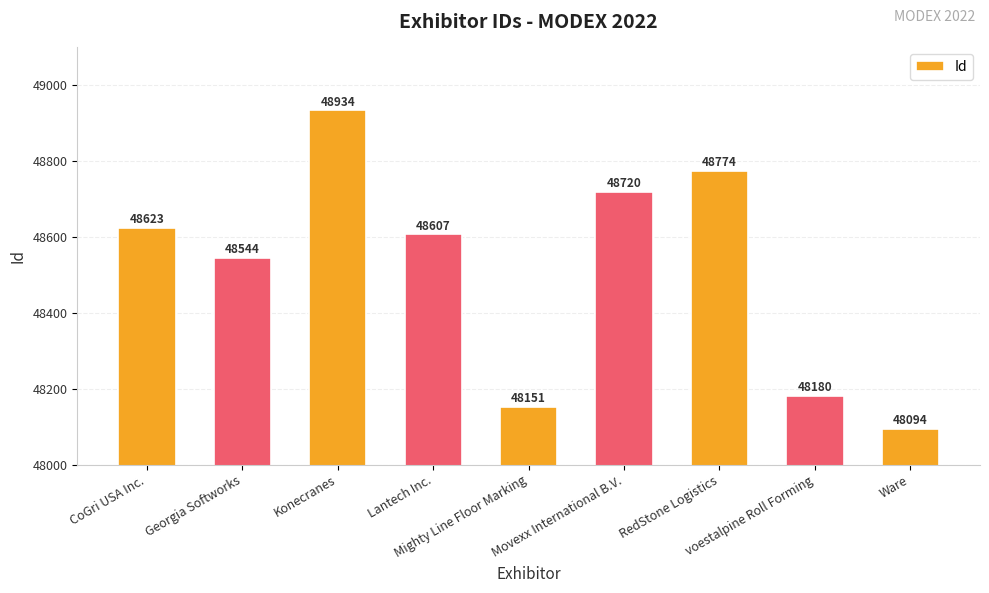

What is the ratio of the value at CoGri USA Inc. to the value at Lantech Inc.?

1.0